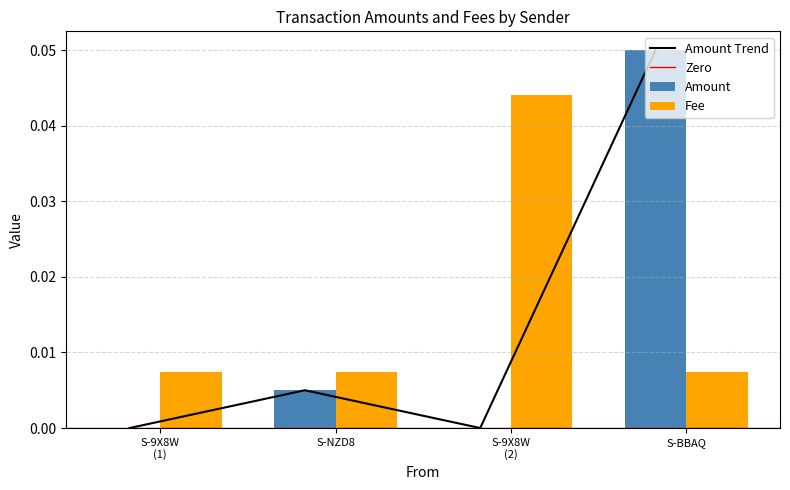

True or false: Amount Trend has more than 2 points higher than both neighbors.

False